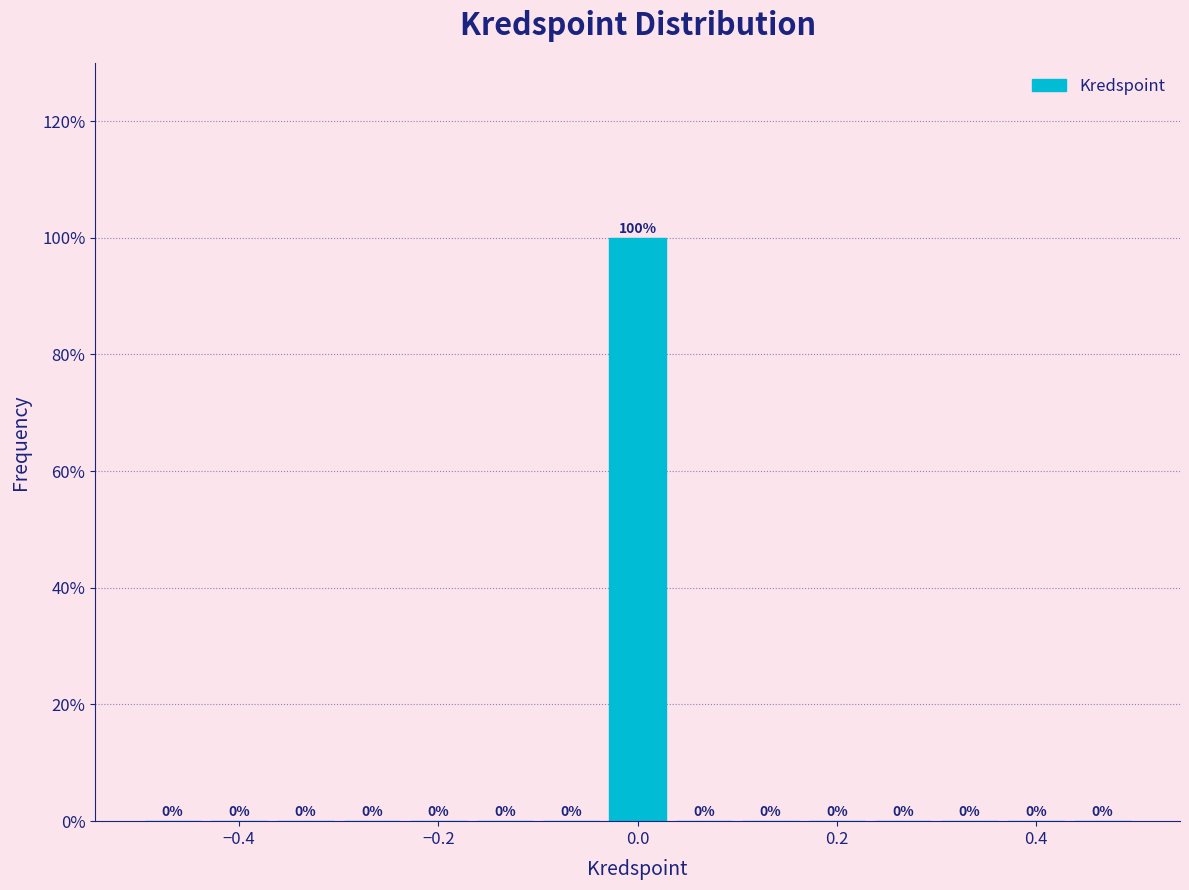

Around what value on the x-axis is the tallest bar? Give the approximate position of its centre, as read against the axis.

0.00